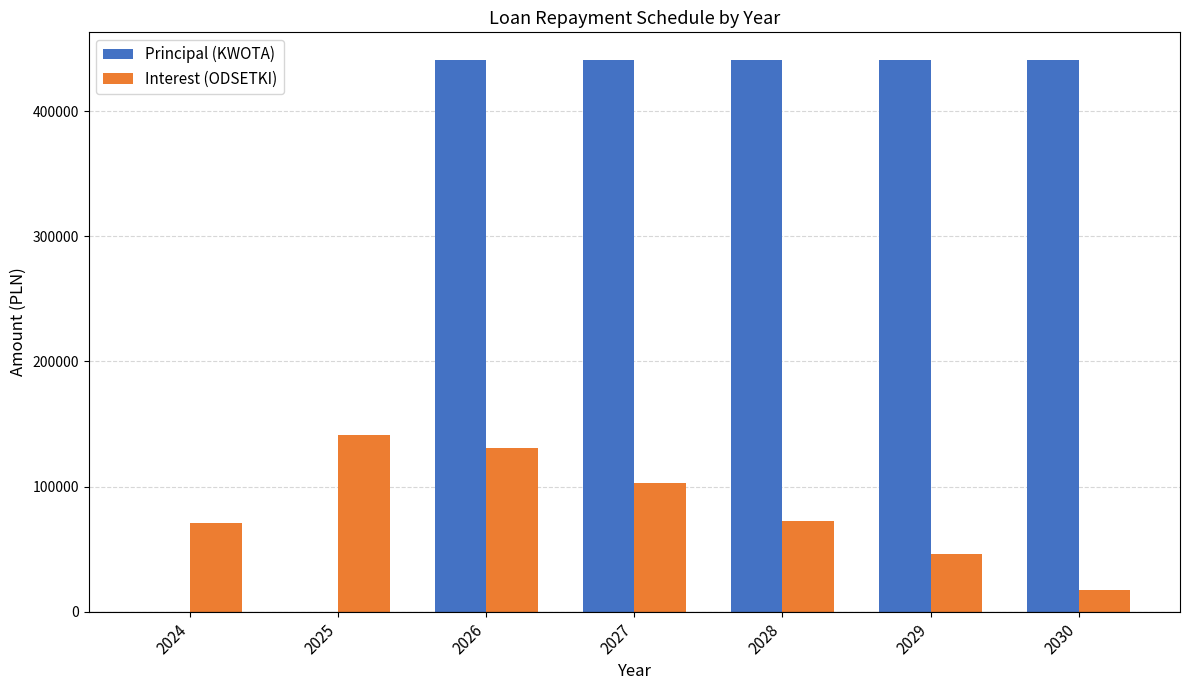

Which series changed the most between 2025 and 2028?

Principal (KWOTA)